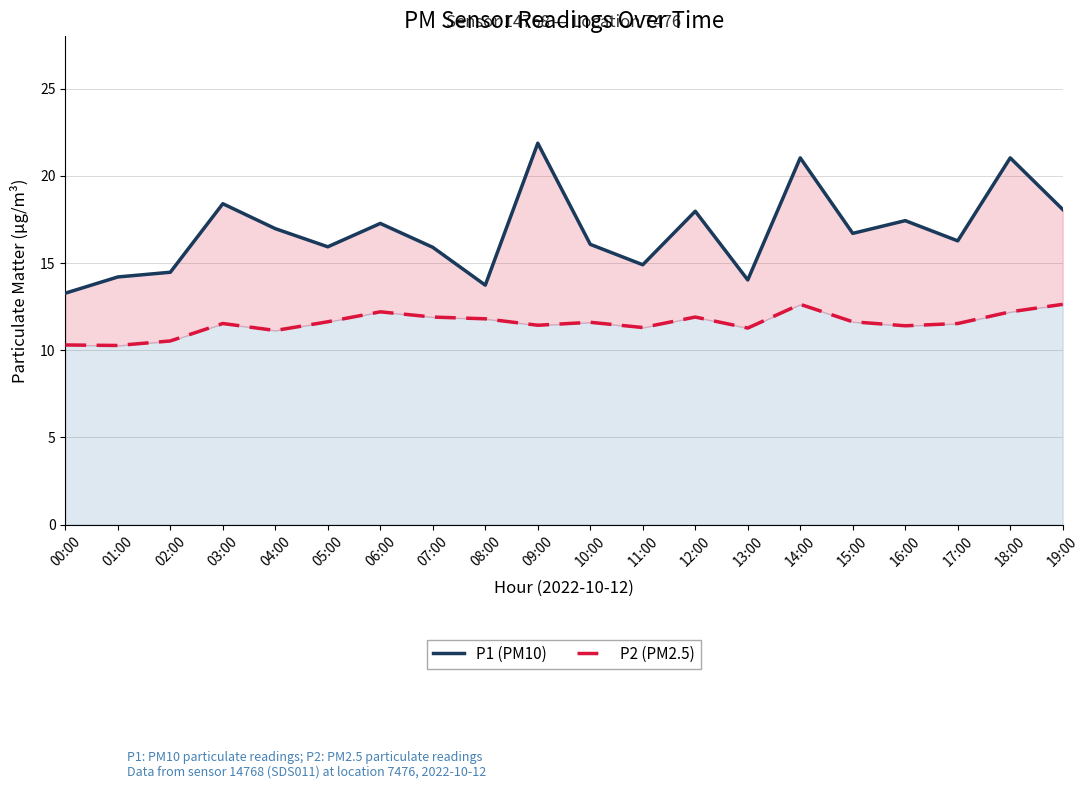

Where does the P2 (PM2.5) series first go above 11?

03:00